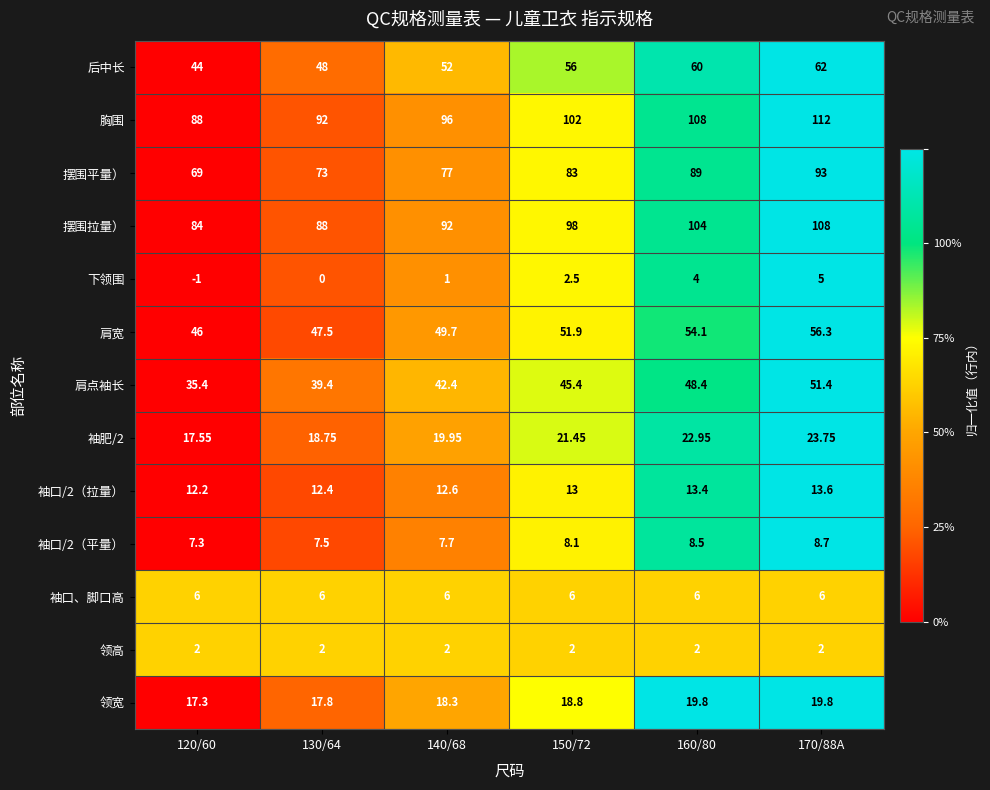

Which series has the largest total across all categories?

胸围